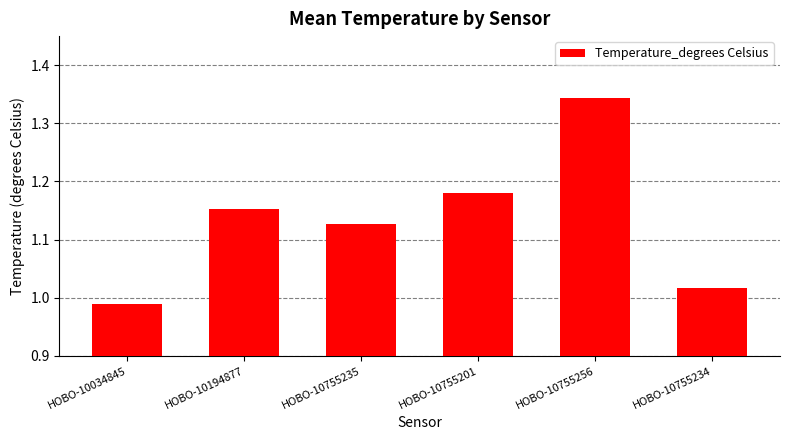

Between HOBO-10194877 and HOBO-10755256, which is larger?

HOBO-10755256